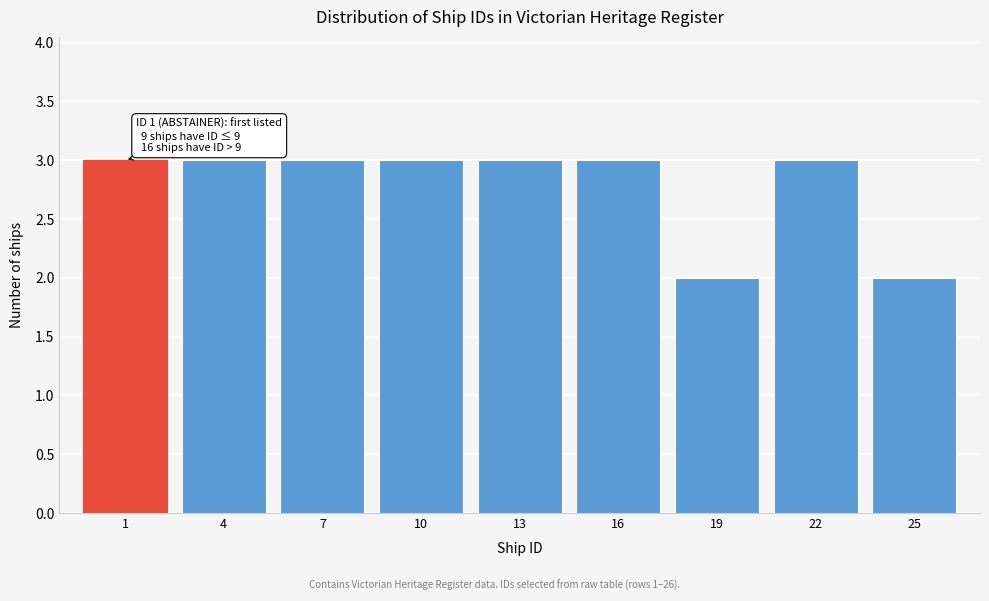

Reading left to right, what are all the values shown in this chart?

3	3	3	3	3	3	2	3	2